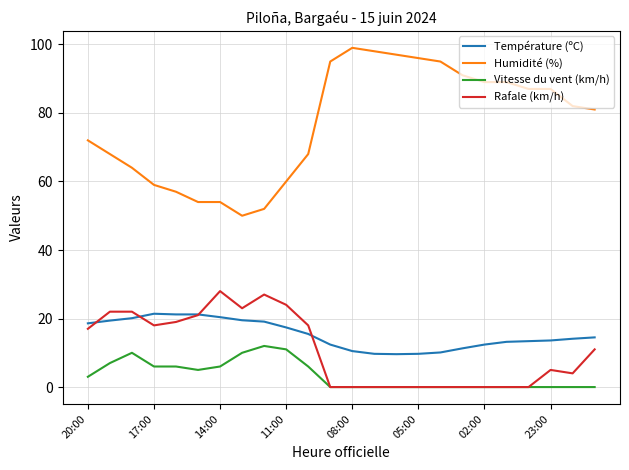

True or false: Rafale (km/h) and Humidité (%) intersect in this chart.

False